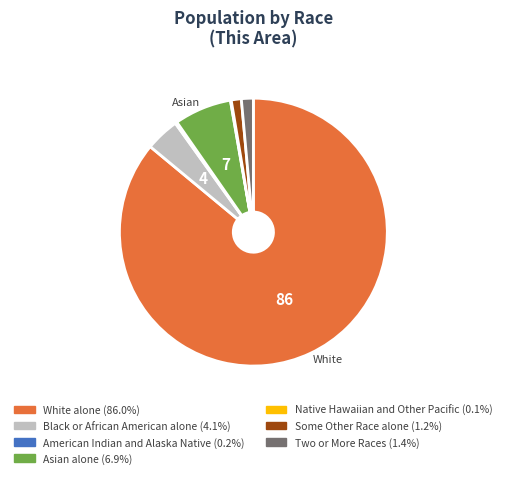

Which category has the biggest portion of the pie?

White alone